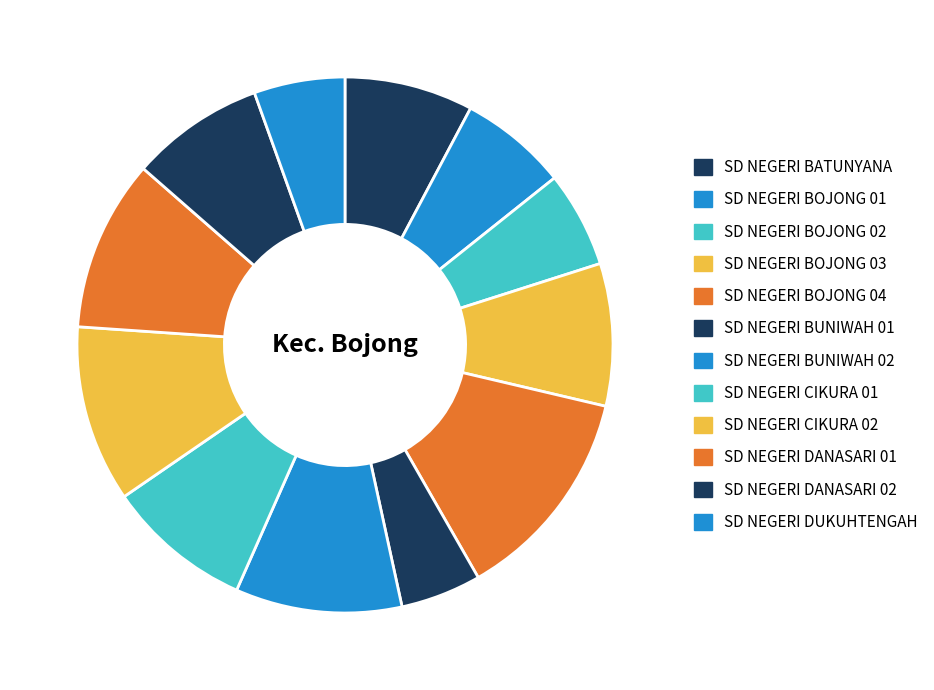

Does any single category account for the majority?

No